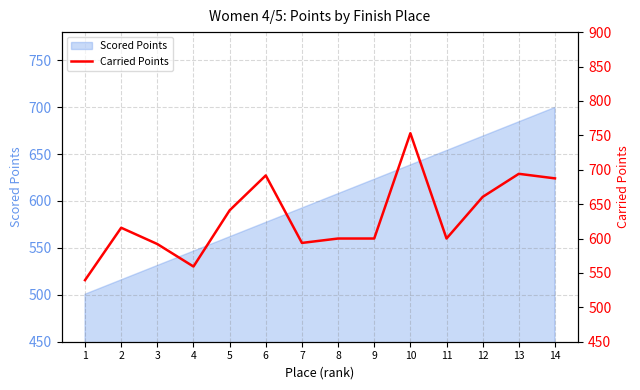

The Scored Points series shows 211.5 at 11. True or false?

False